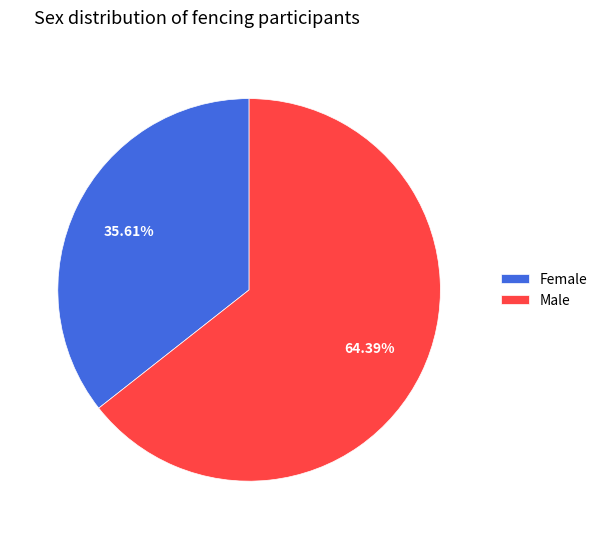

Do Female and Male together represent more than half of the pie?

Yes